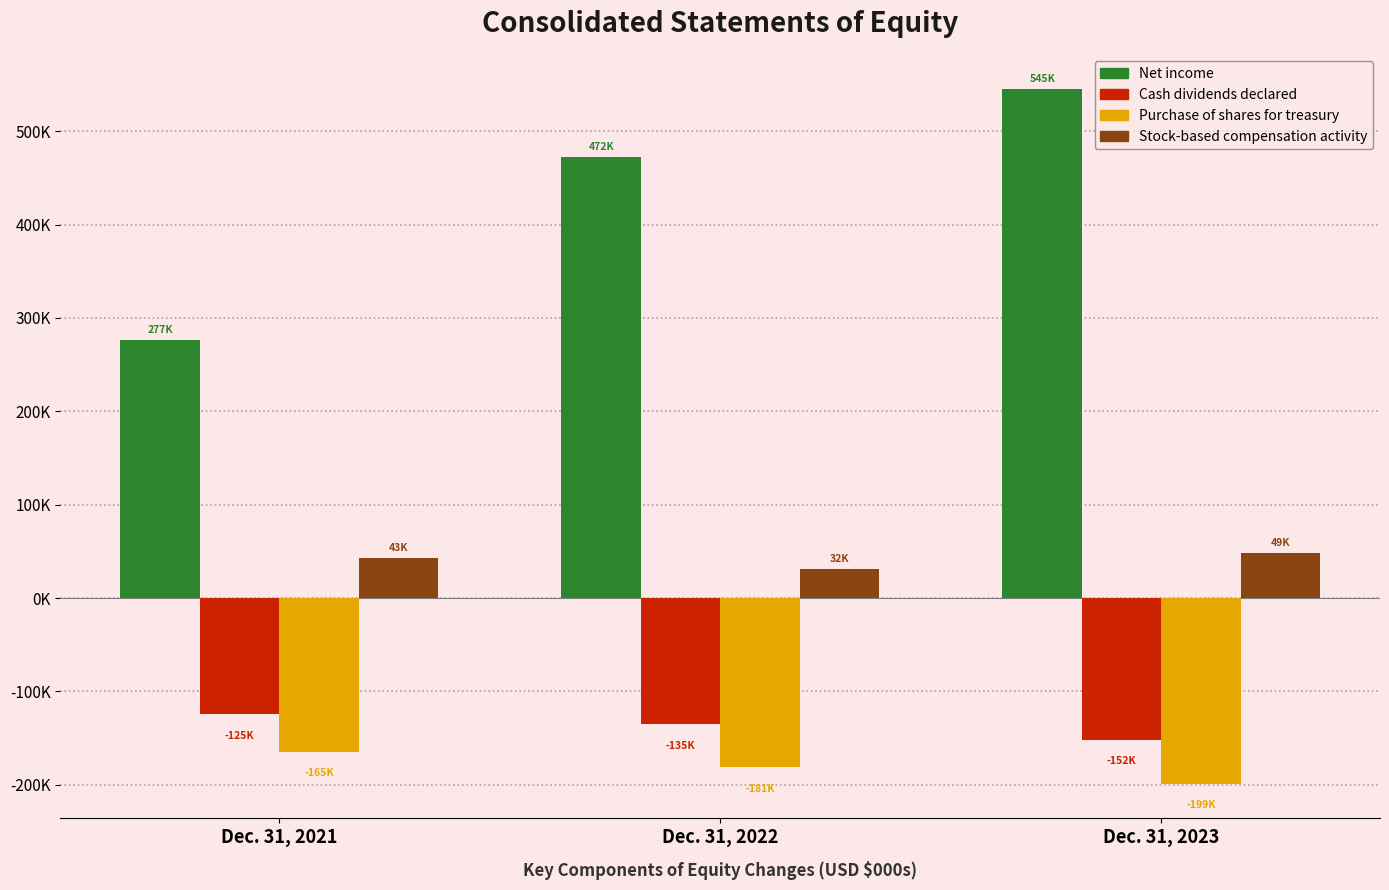

Rank the categories by Stock-based compensation activity value from lowest to highest.

Dec. 31, 2022, Dec. 31, 2021, Dec. 31, 2023